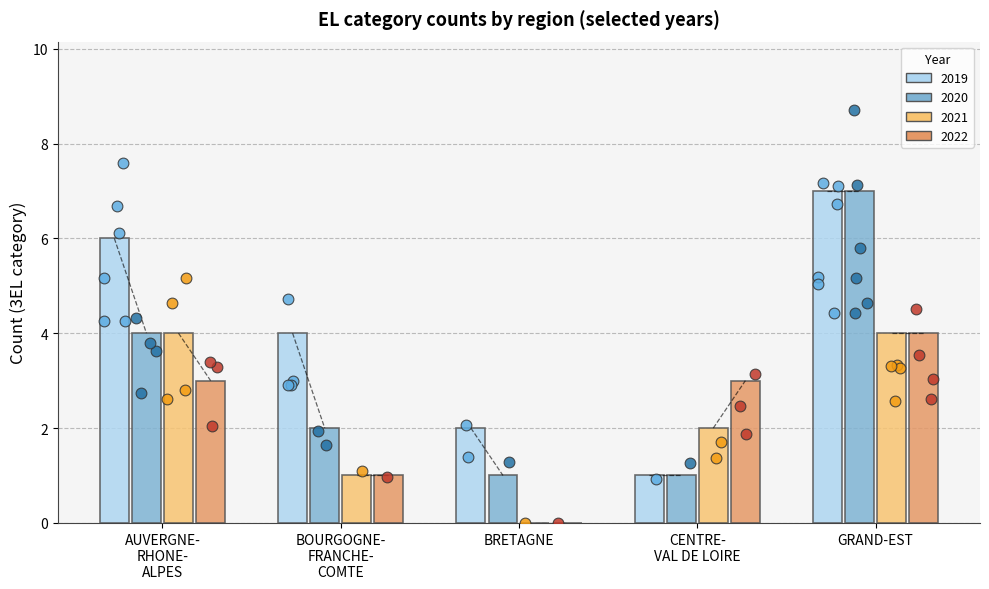

Which series contains the lowest Y value?

2021